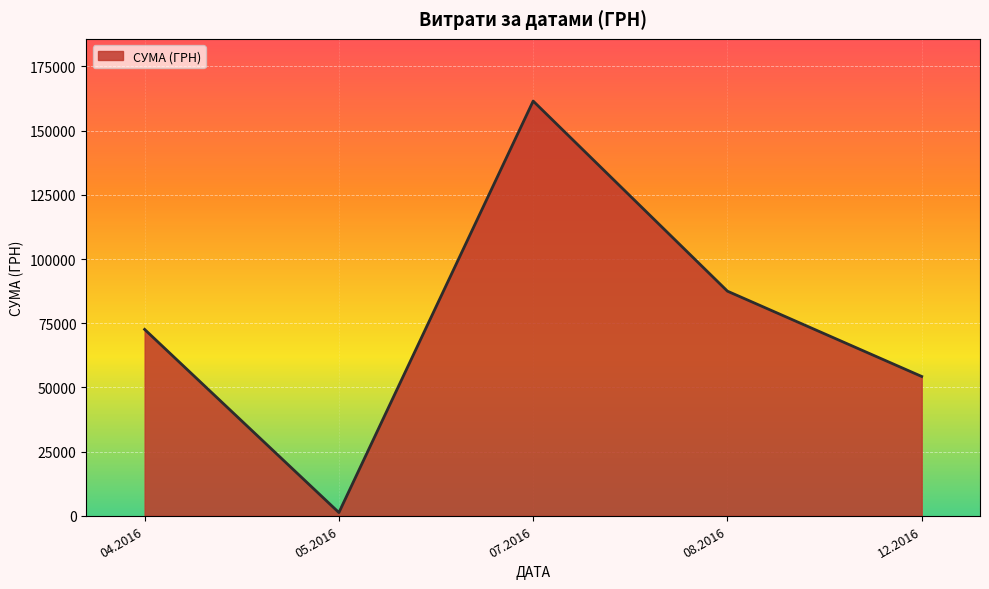

What is the greatest value displayed?

161513.3